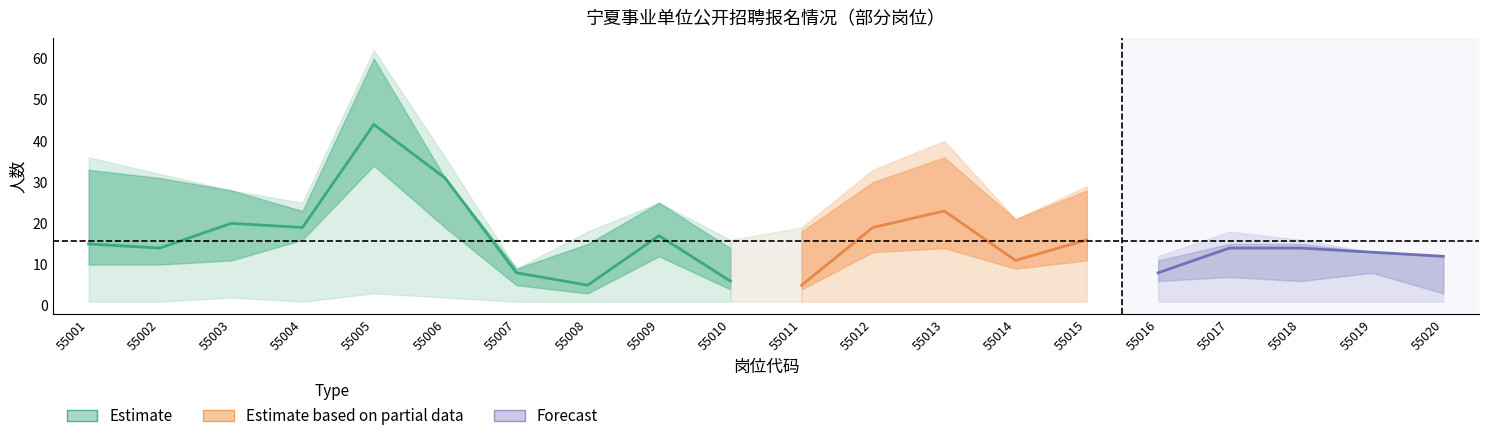

What is the approximate value of 审核通过人数 at 55011?

5